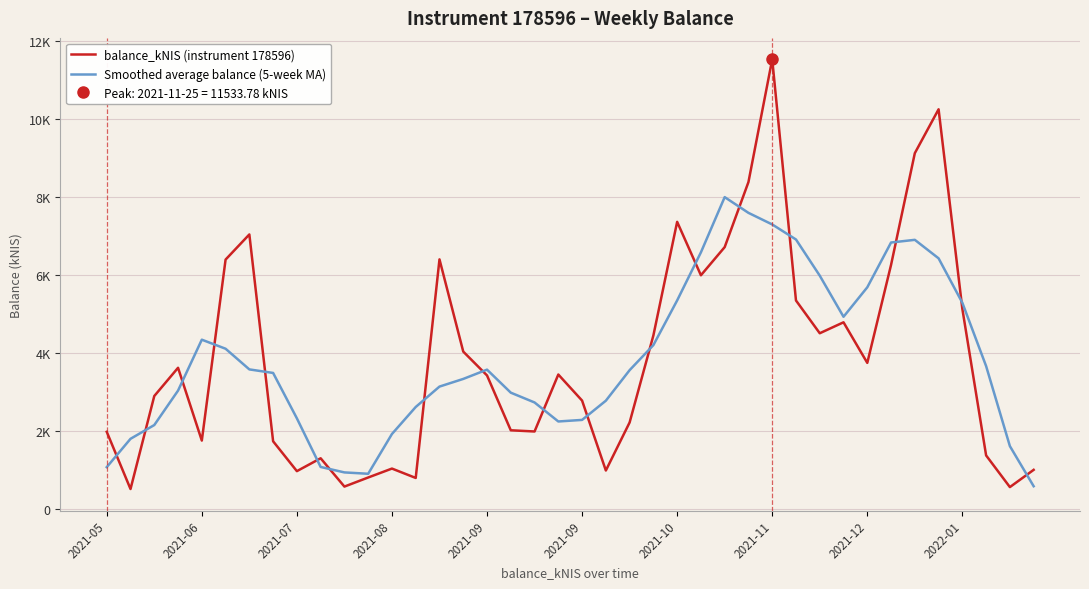

What is the difference between the balance_kNIS (instrument 178596) values at 25 and 21?

5003.8